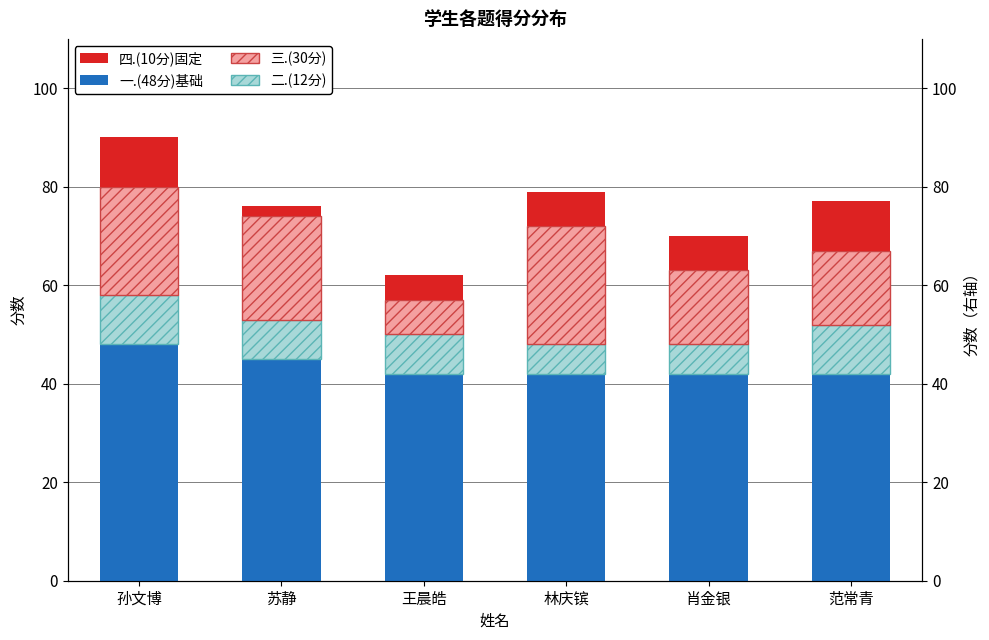

Count the 二.(12分) values in the range 6 to 10.

6